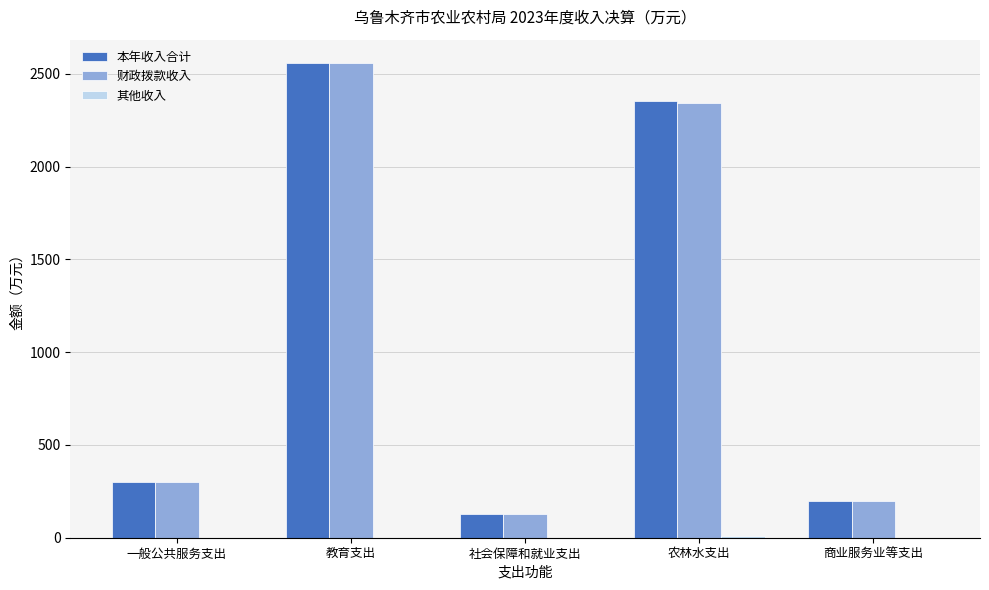

What is the total value across all series at 教育支出?

5112.7